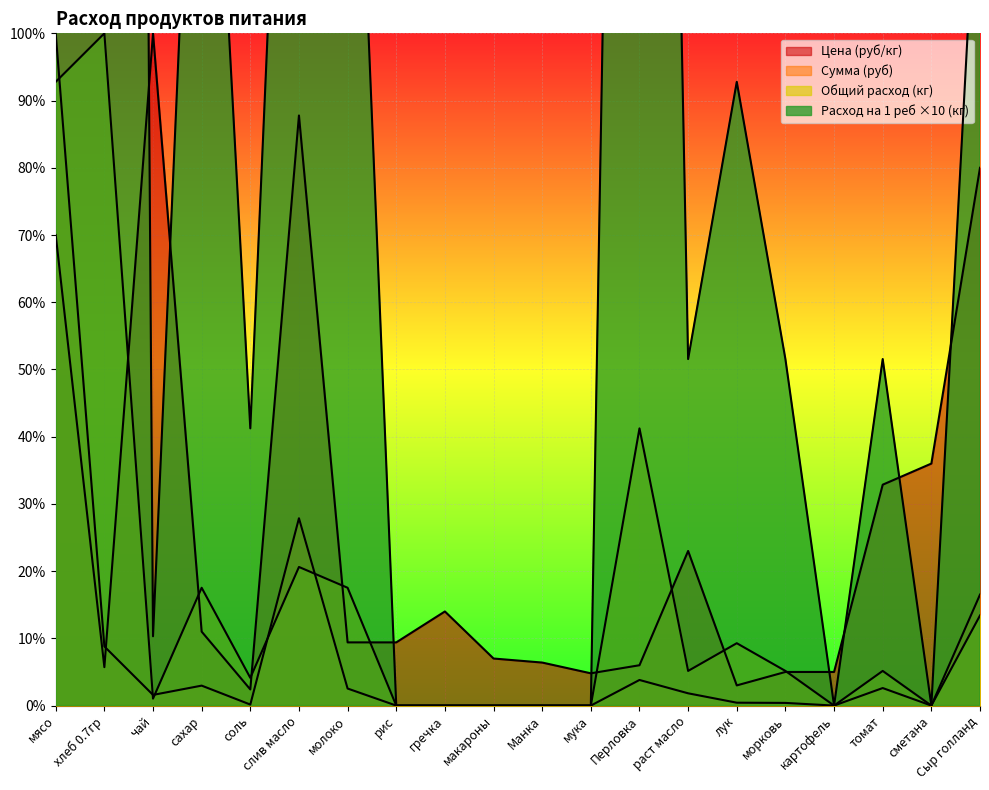

At which category does Сумма (руб) reach its first local valley?

чай